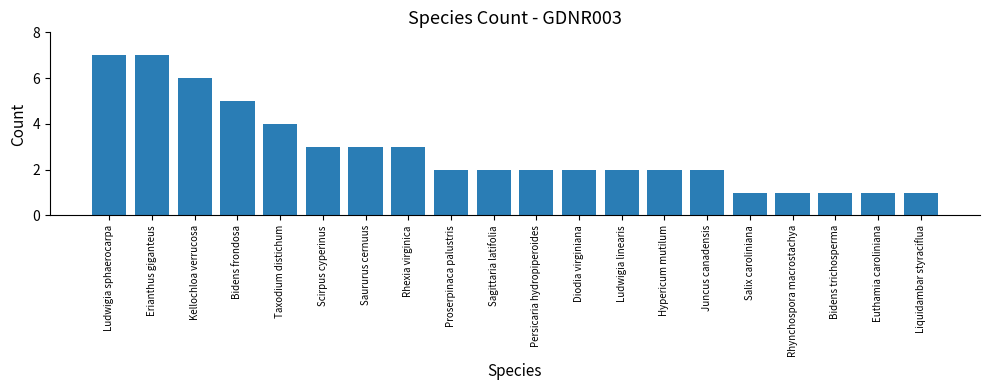

Read the value at Rhexia virginica.

3